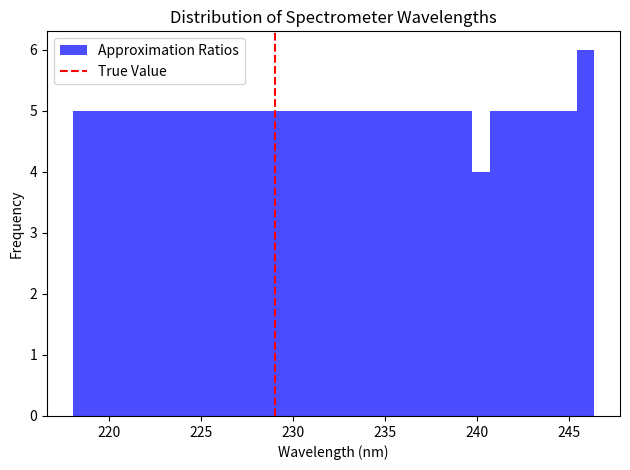

Read against the x-axis, roughly where is the centre of the tallest bar?

246.0